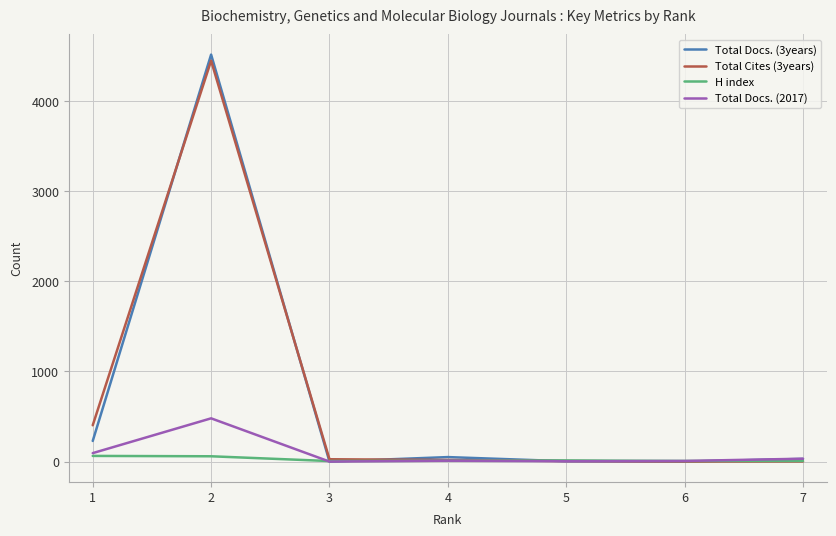

What is the maximum value shown in the chart?

4516